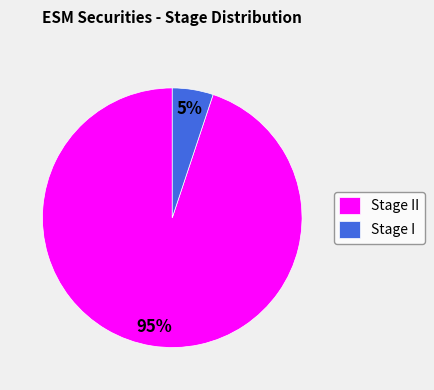

How many slices are in this pie chart?

2